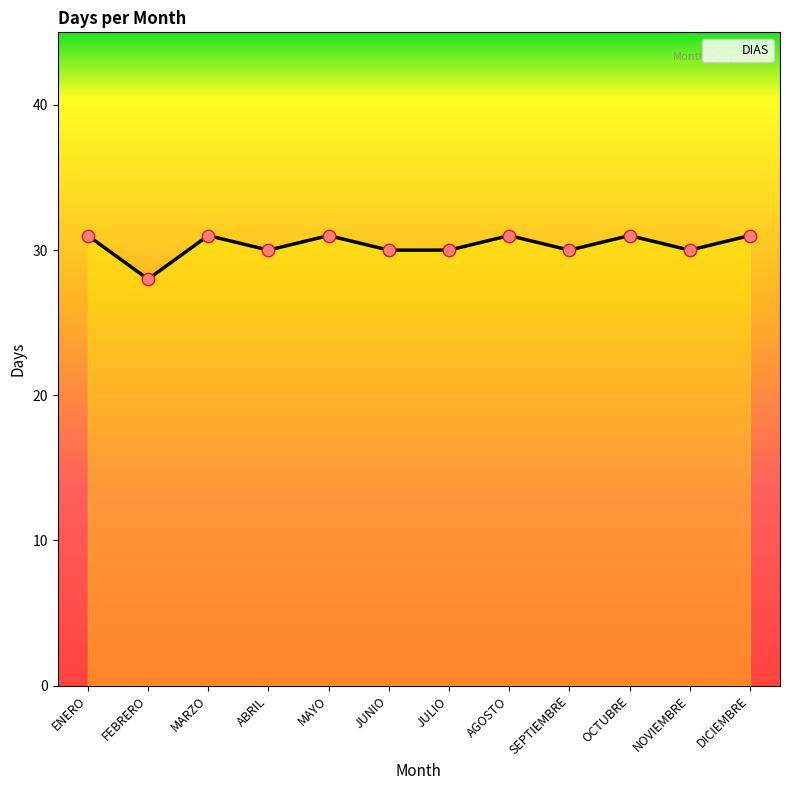

Between ENERO and FEBRERO, which is larger?

ENERO